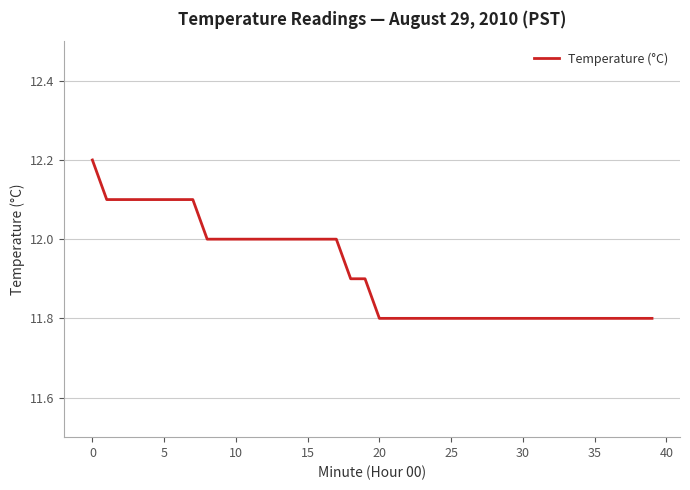

What is the difference between the maximum and minimum values?

0.4